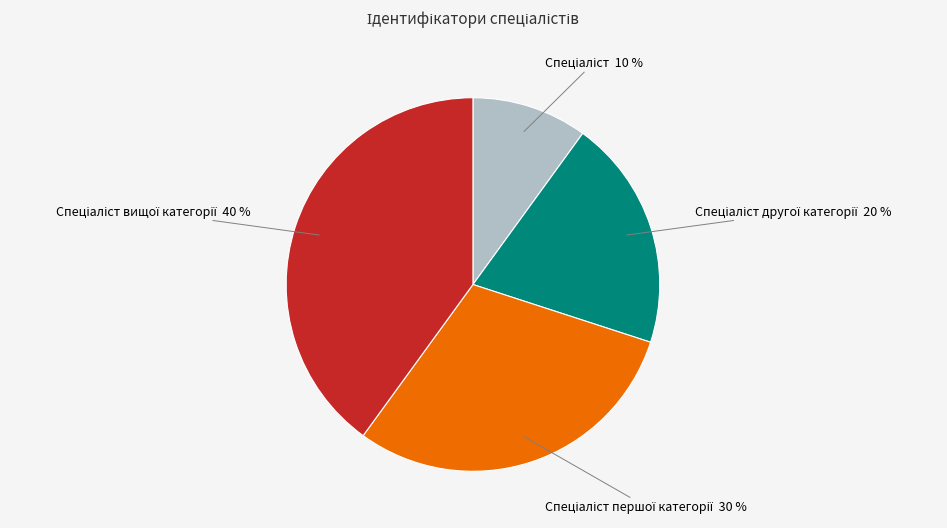

Does any single category account for the majority?

No